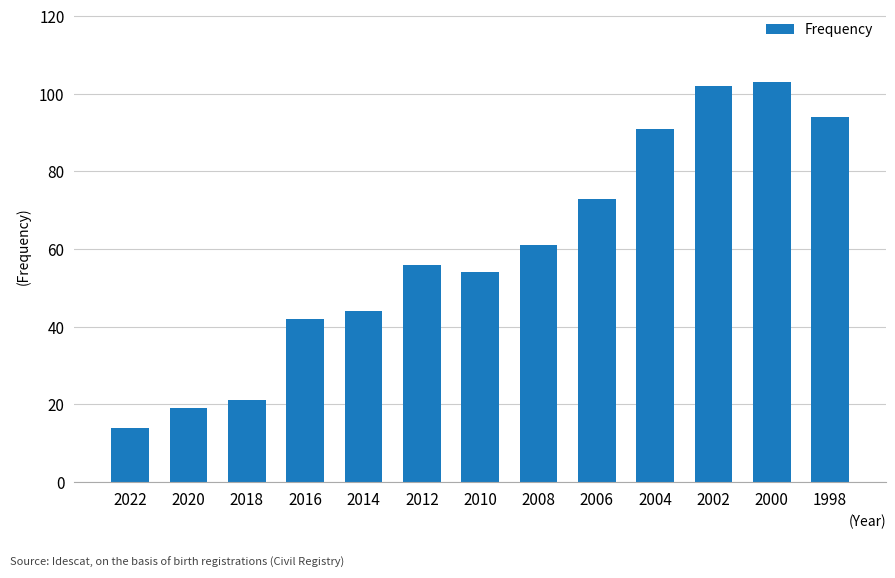

Rank the categories by value from lowest to highest.

2022, 2020, 2018, 2016, 2014, 2010, 2012, 2008, 2006, 2004, 1998, 2002, 2000